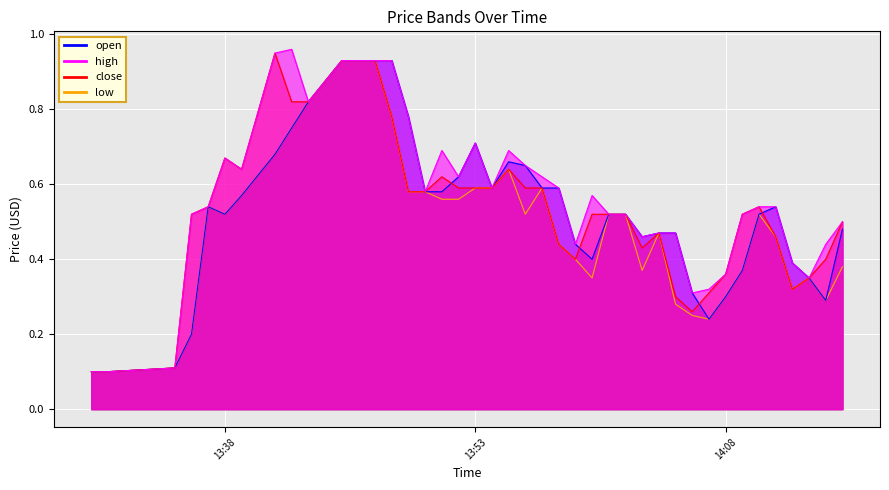

What is the difference between the maximum and minimum values in the close series?

0.8